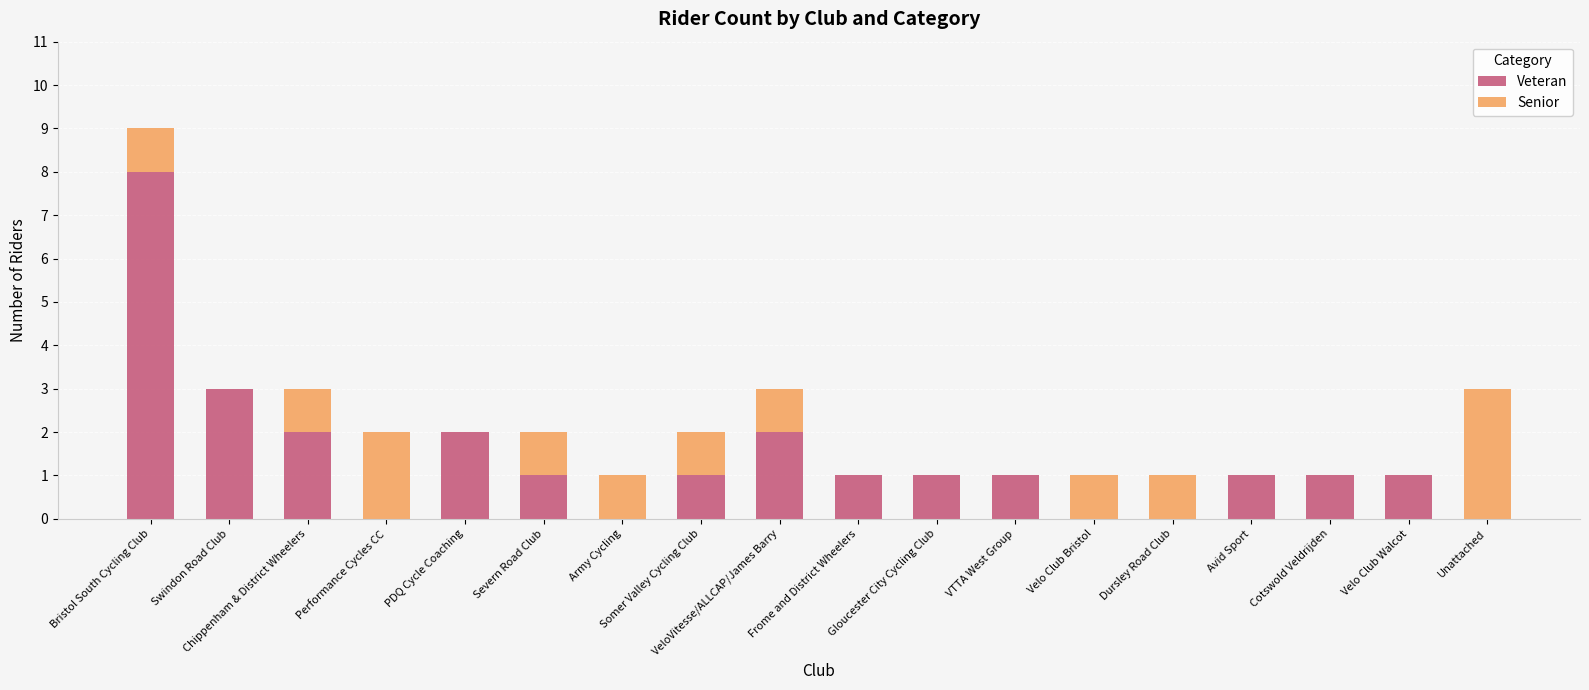

What is the sum of the Veteran values at Bristol South Cycling Club and Cotswold Veldrijden?

9